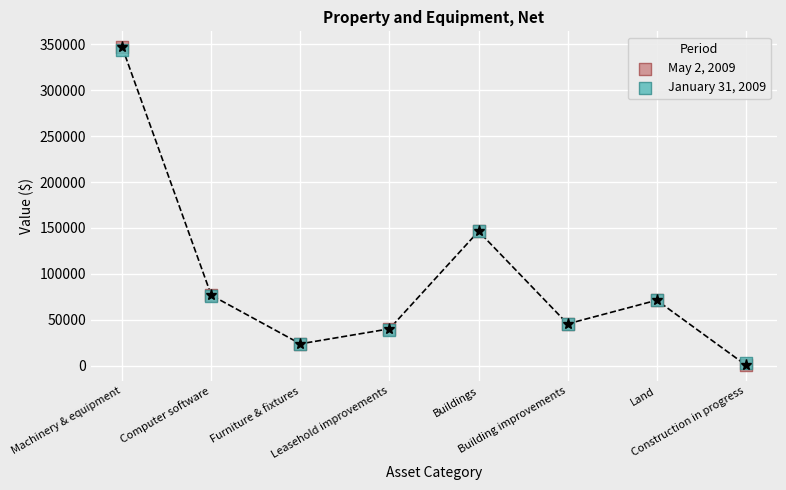

Which series has the largest Y range (max minus min)?

May 2, 2009